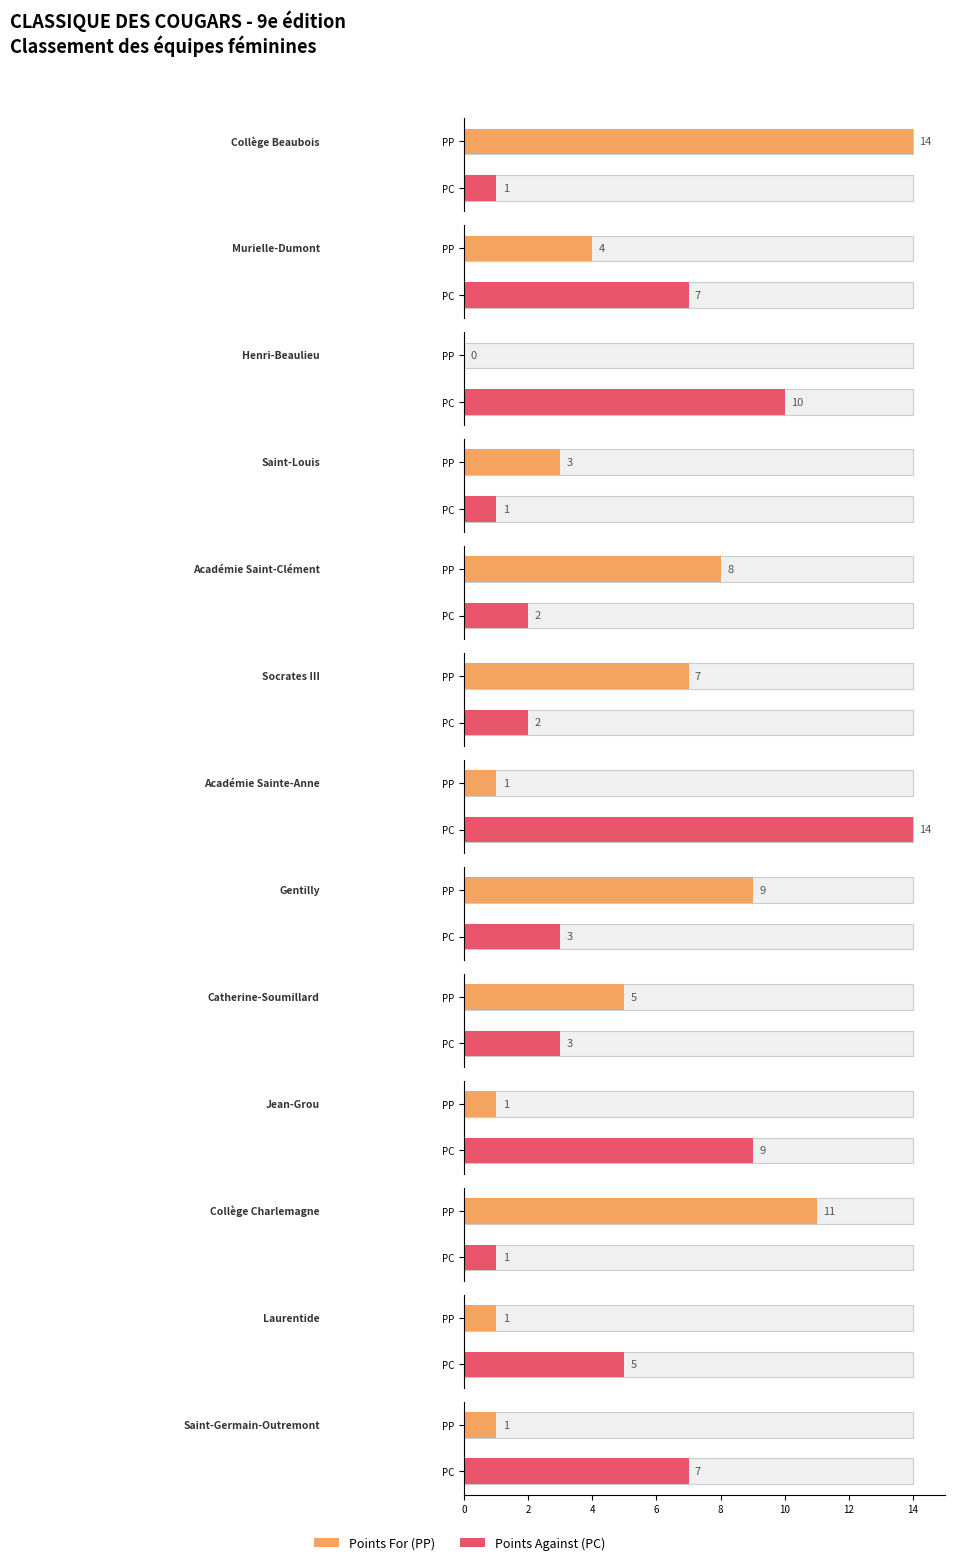

At which category is the sum across all series the highest?

Collège Beaubois